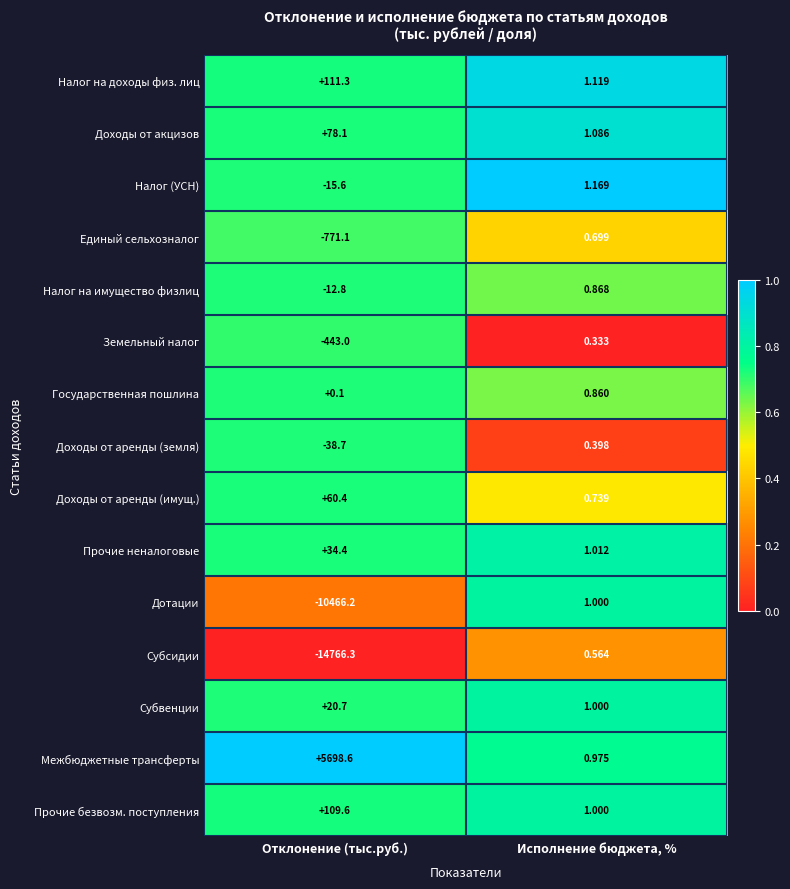

Rank the series at Отклонение (тыс.руб.) from lowest to highest value.

Субсидии, Дотации, Единый сельхозналог, Земельный налог, Доходы от аренды (земля), Налог (УСН), Налог на имущество физлиц, Государственная пошлина, Субвенции, Прочие неналоговые, Доходы от аренды (имущ.), Доходы от акцизов, Прочие безвозм. поступления, Налог на доходы физ. лиц, Межбюджетные трансферты